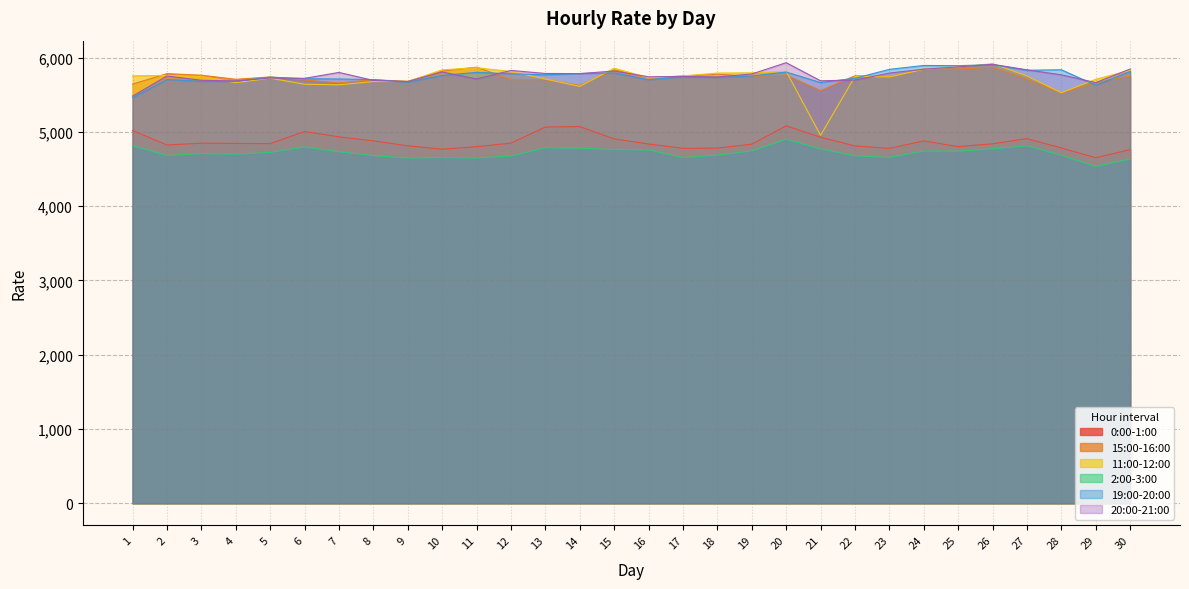

True or false: 0:00-1:00 and 19:00-20:00 intersect in this chart.

False